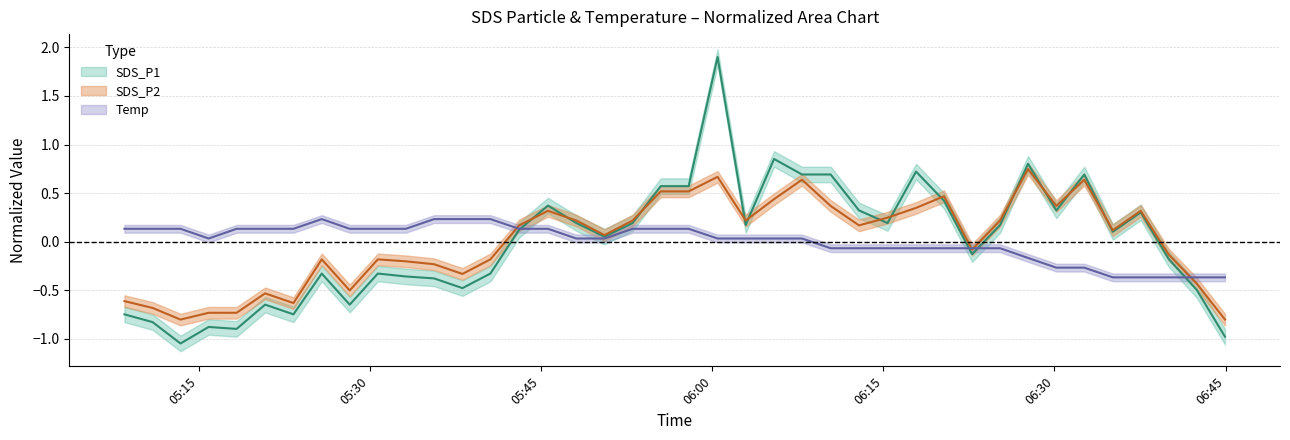

True or false: SDS_P2 has more than 1 points higher than both neighbors.

True